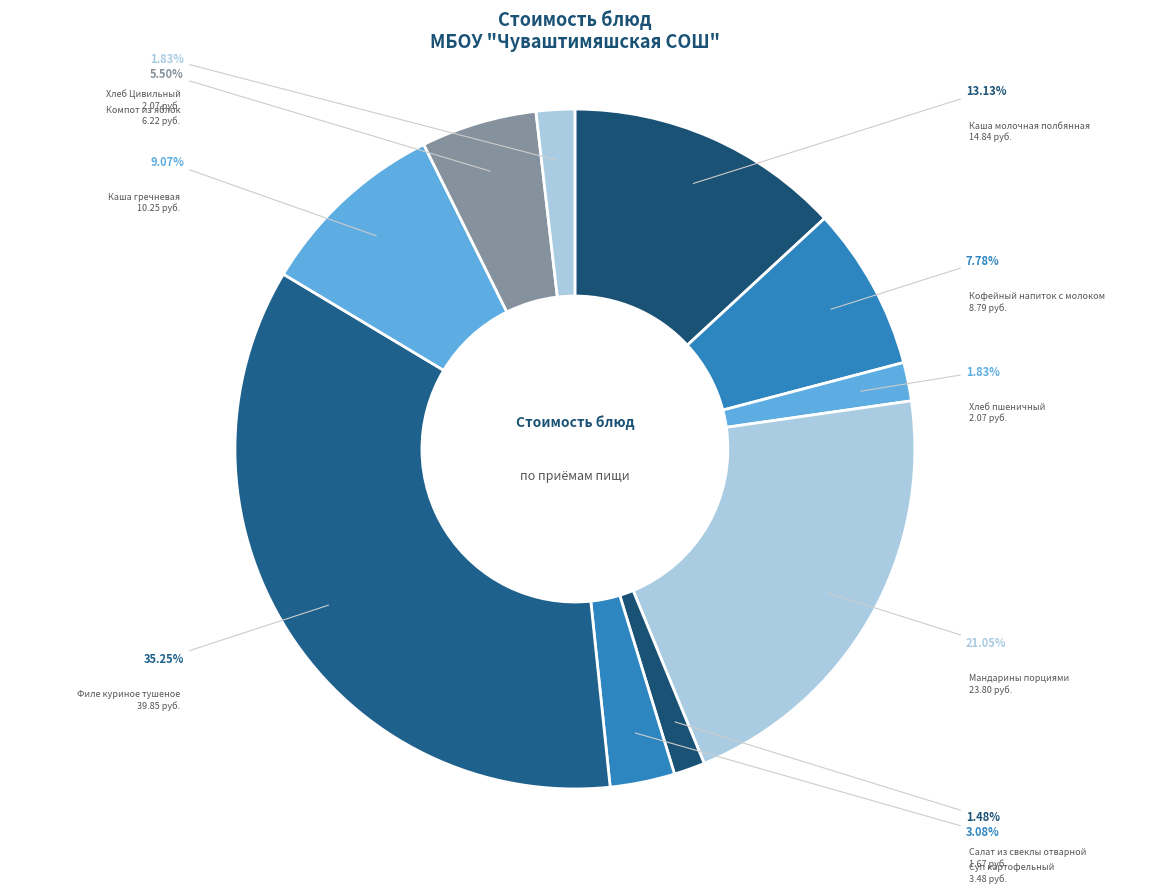

To the nearest percent, what is the difference between the largest and smallest slice percentages?

34%